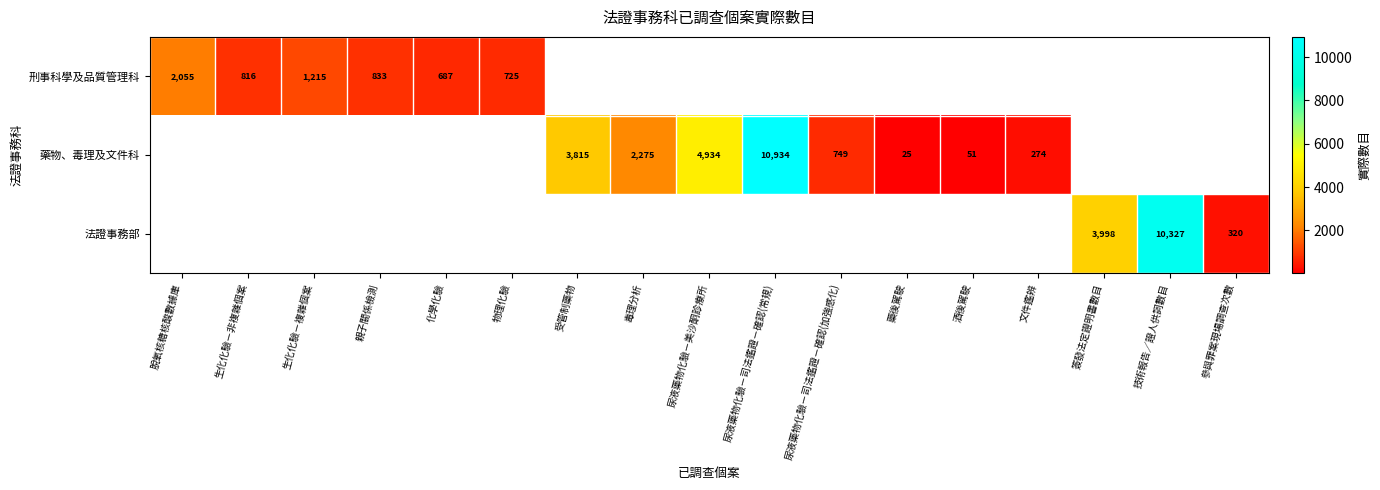

How many categories are shown in the chart?

17